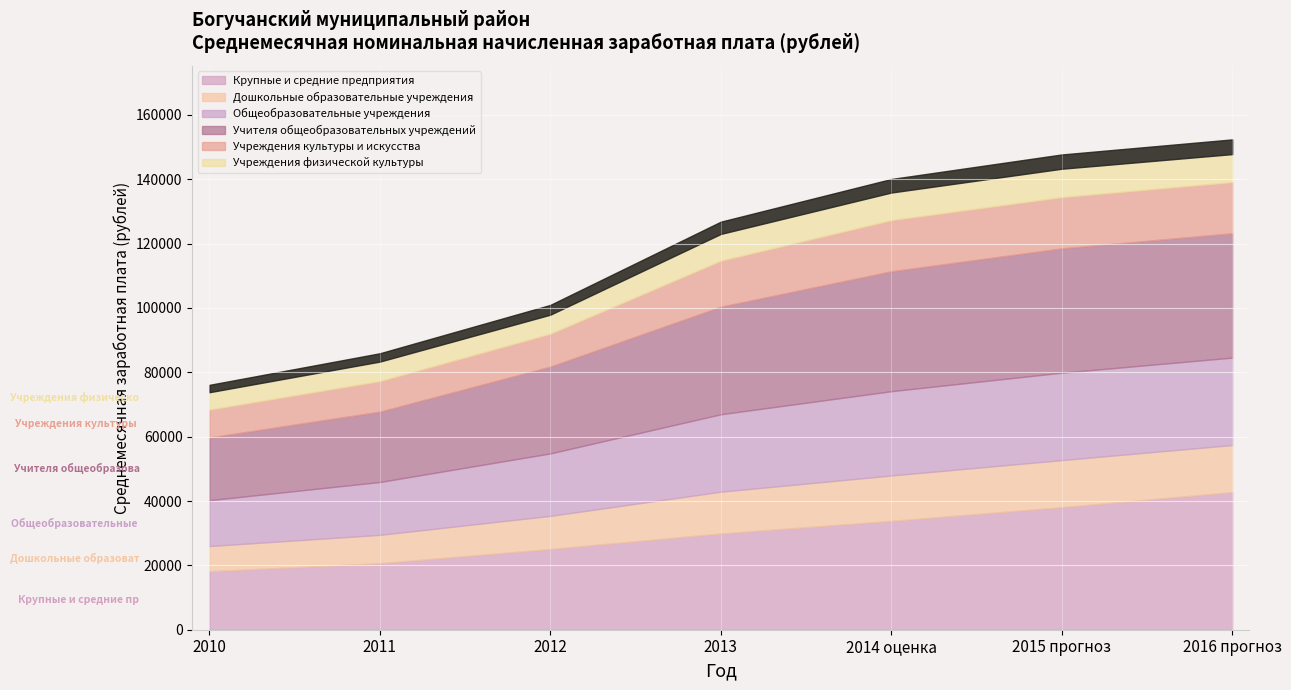

Between 2010 and 2015 прогноз, which series saw the biggest shift?

Крупные и средние предприятия